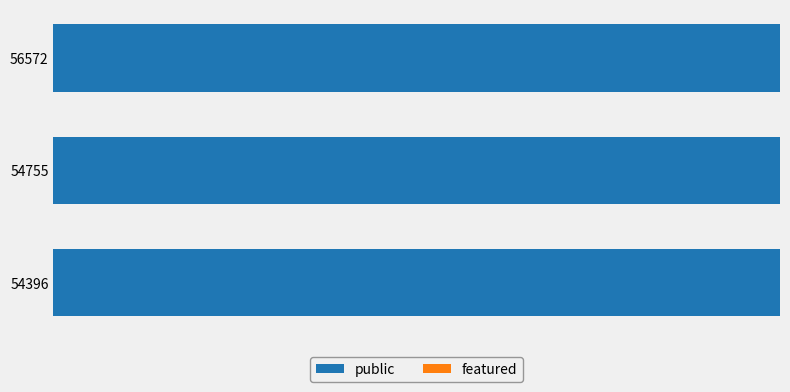

Count the number of data series in this chart.

2